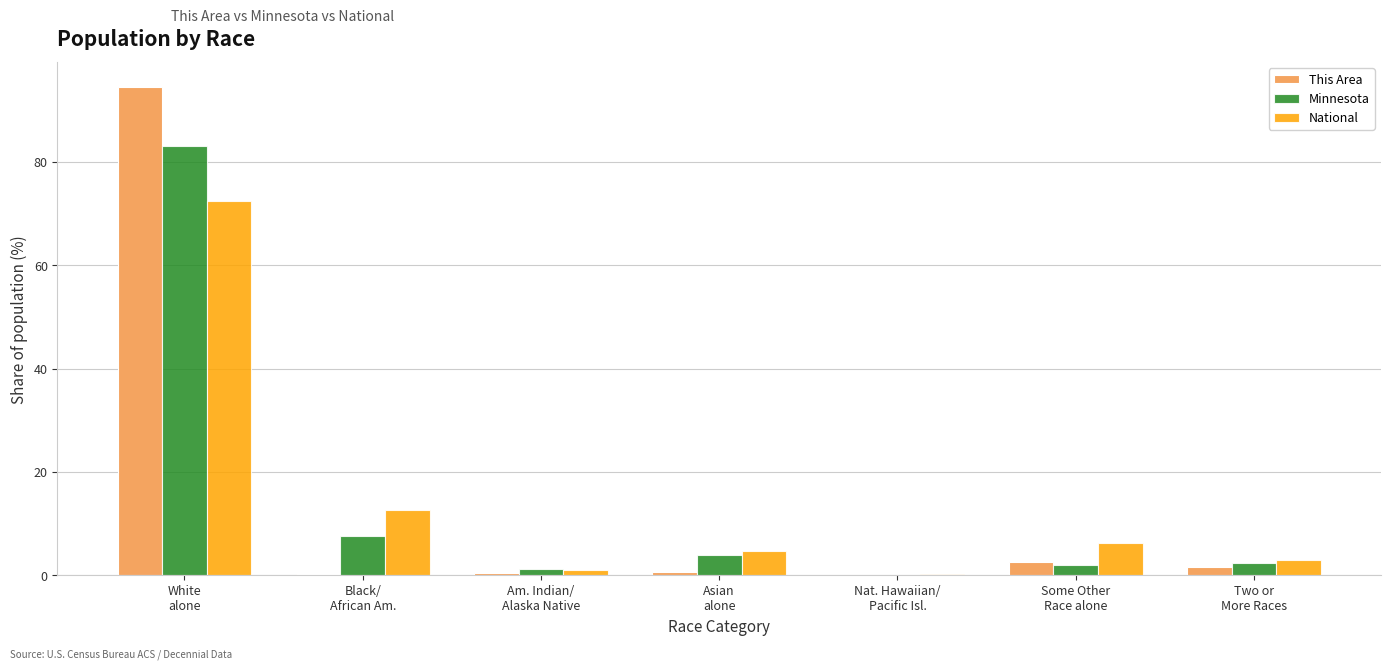

What is the sum of all This Area values?

100.0